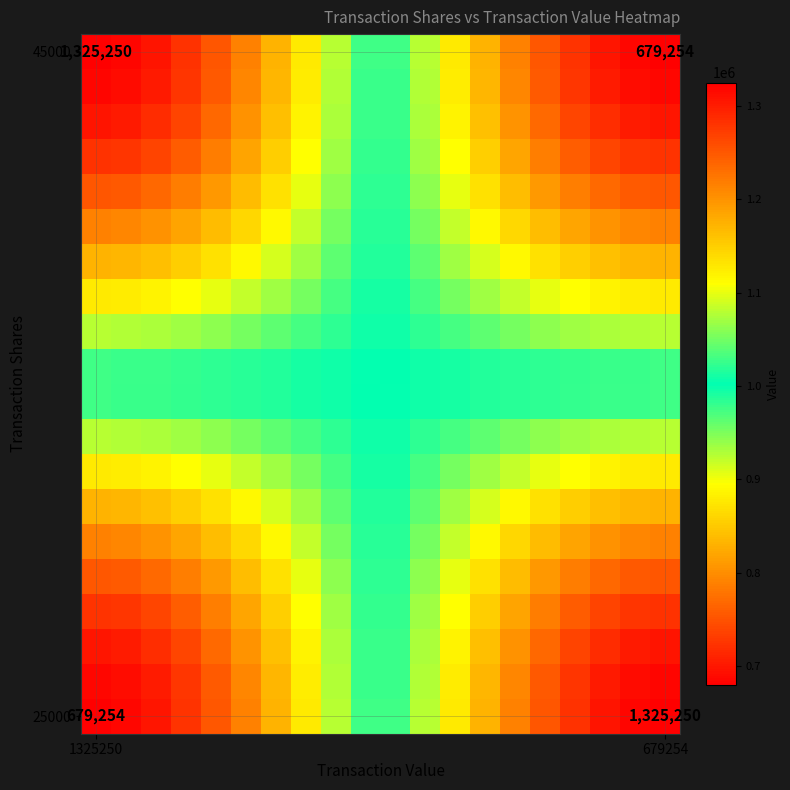

Which series has the widest spread of values?

25000